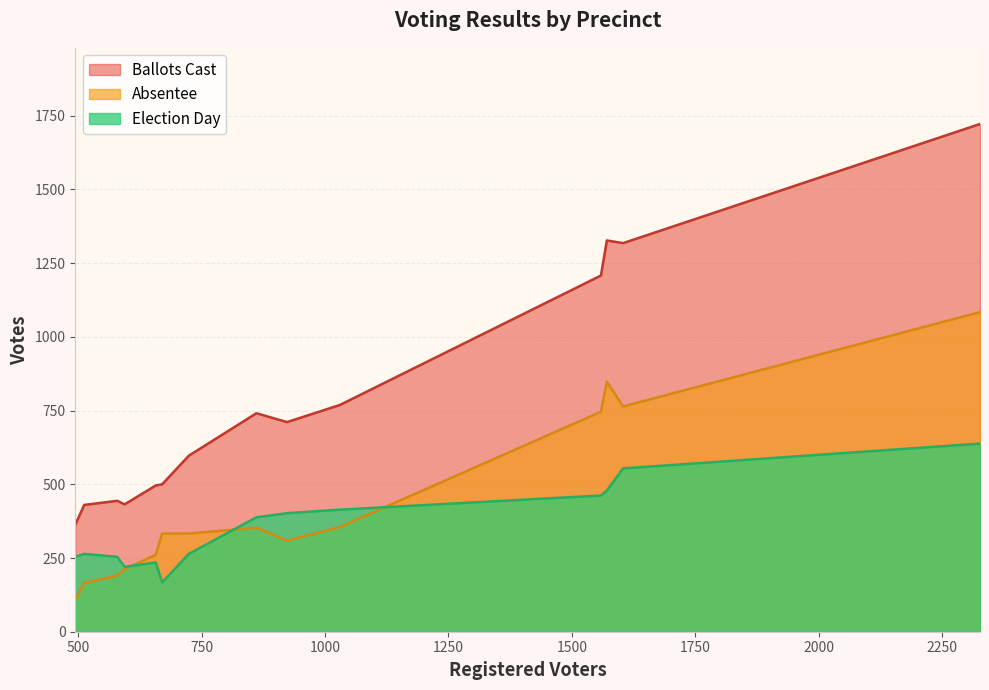

After their last crossing, which series has the higher values: Absentee or Election Day?

Absentee